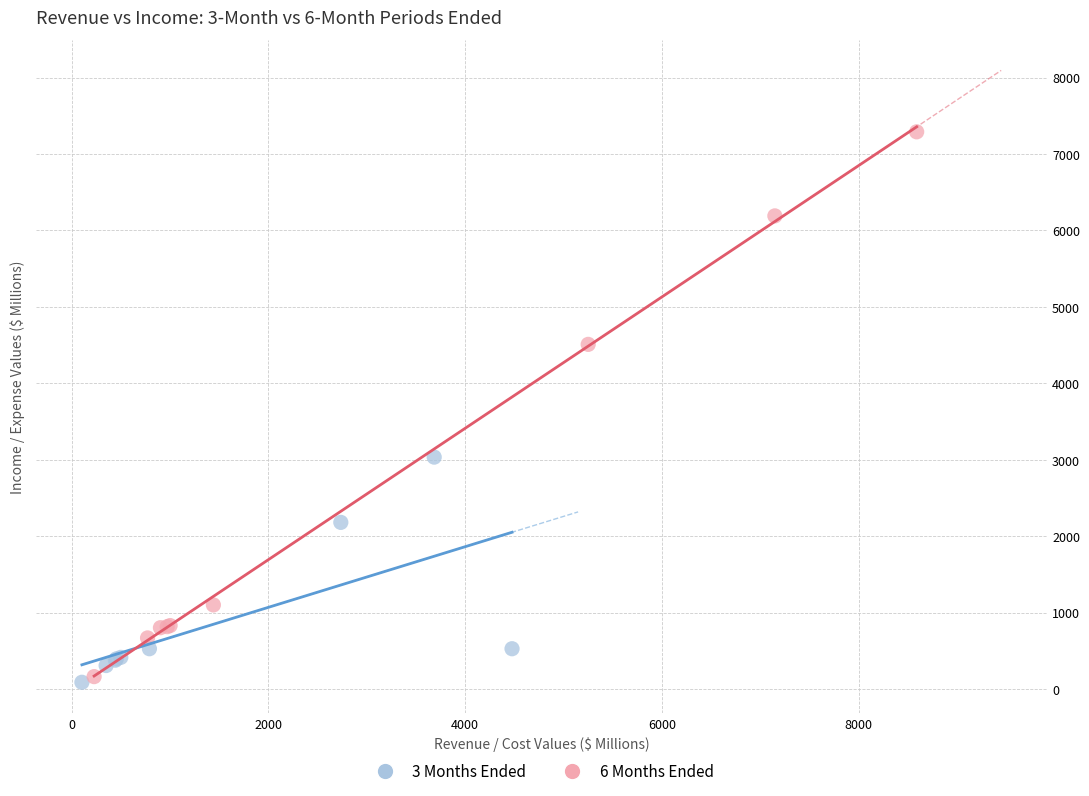

Which series reaches the maximum Y coordinate?

6 Months Ended